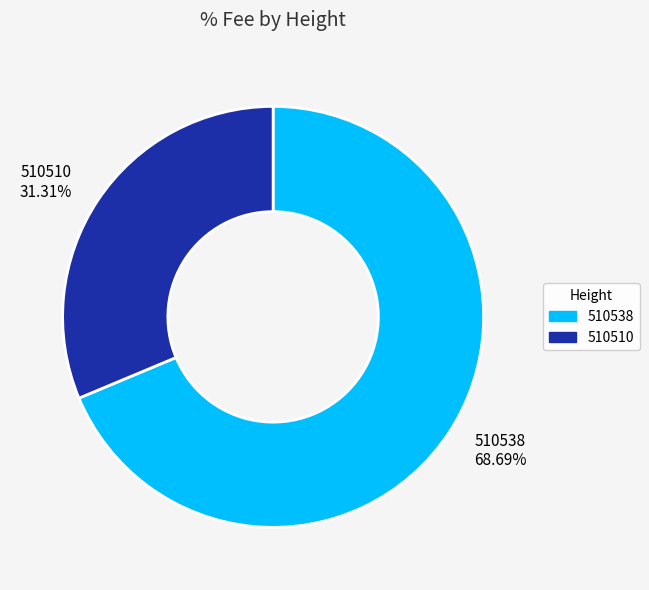

What is the ratio of the value at 510510 31.31% to the value at 510538 68.69%?

0.5